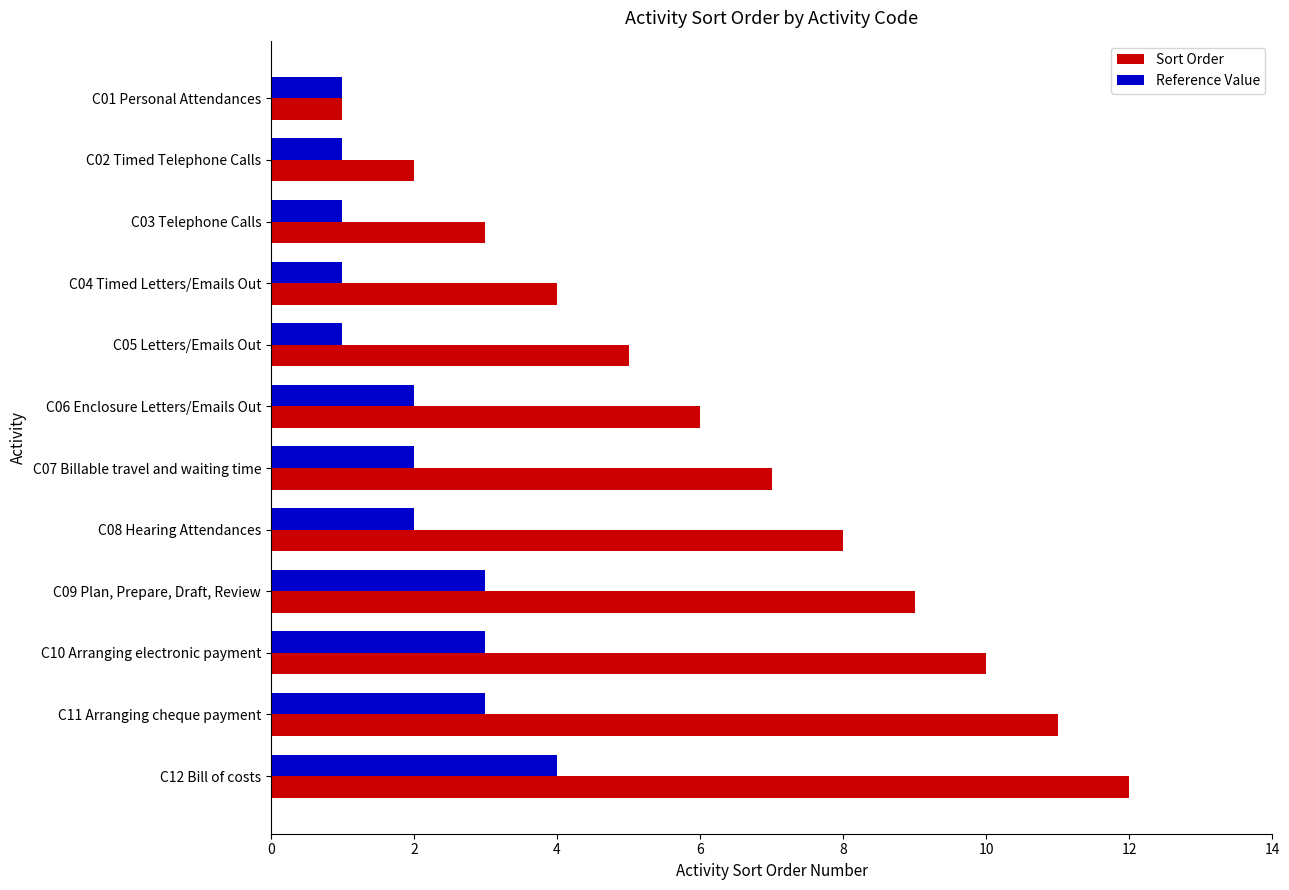

Which series has the widest spread of values?

Sort Order